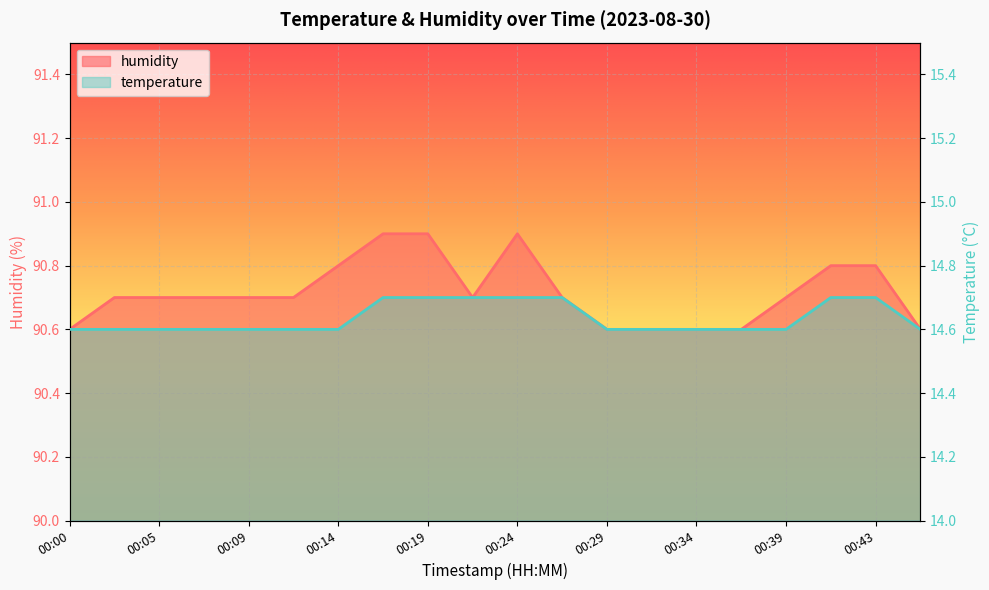

True or false: humidity and temperature intersect in this chart.

False